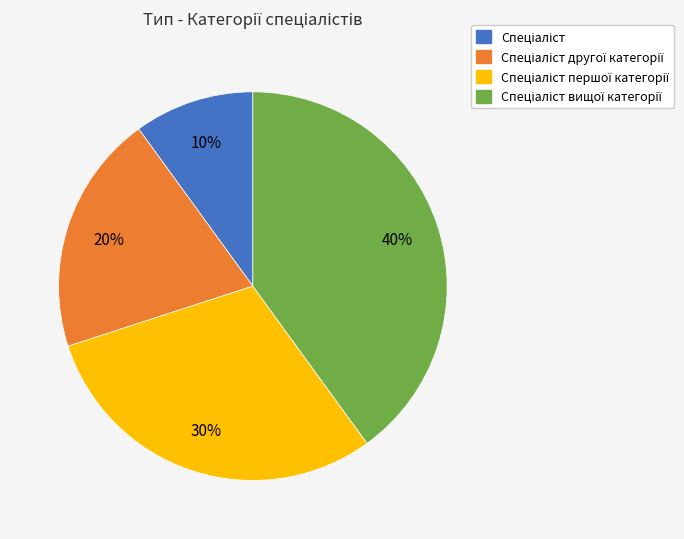

To the nearest percent, what is the average slice percentage?

25%